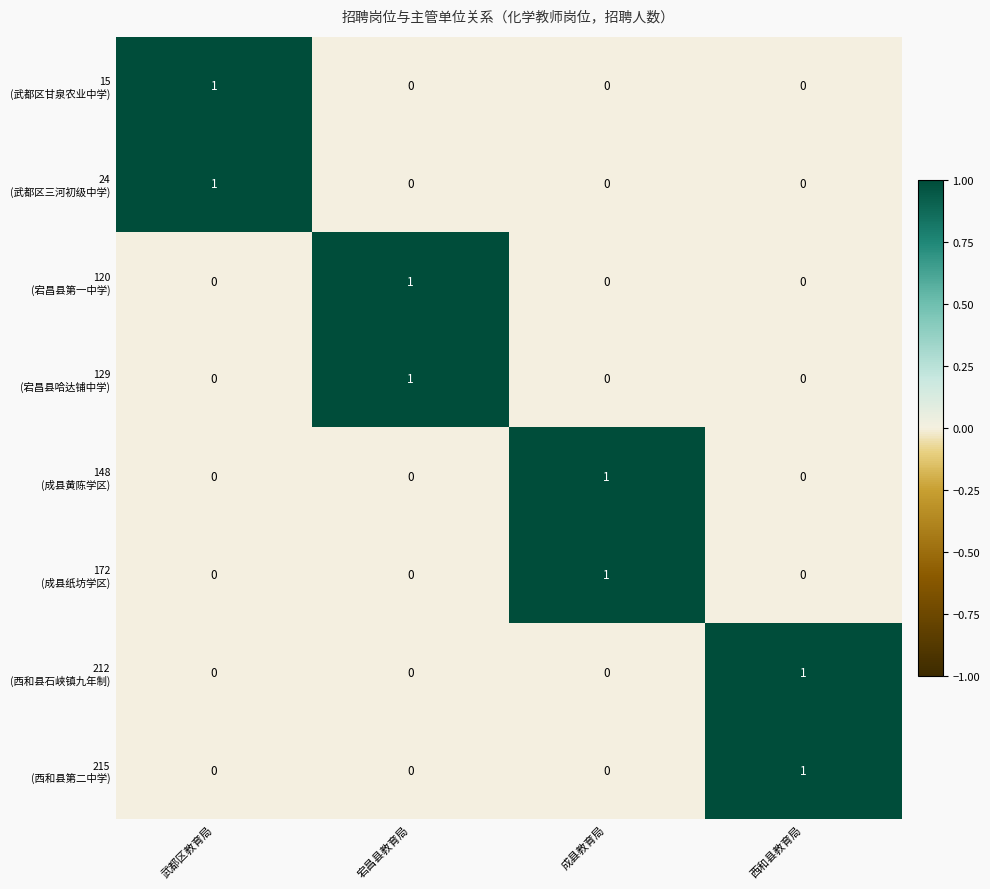

At how many categories does at least one series exceed 0?

4